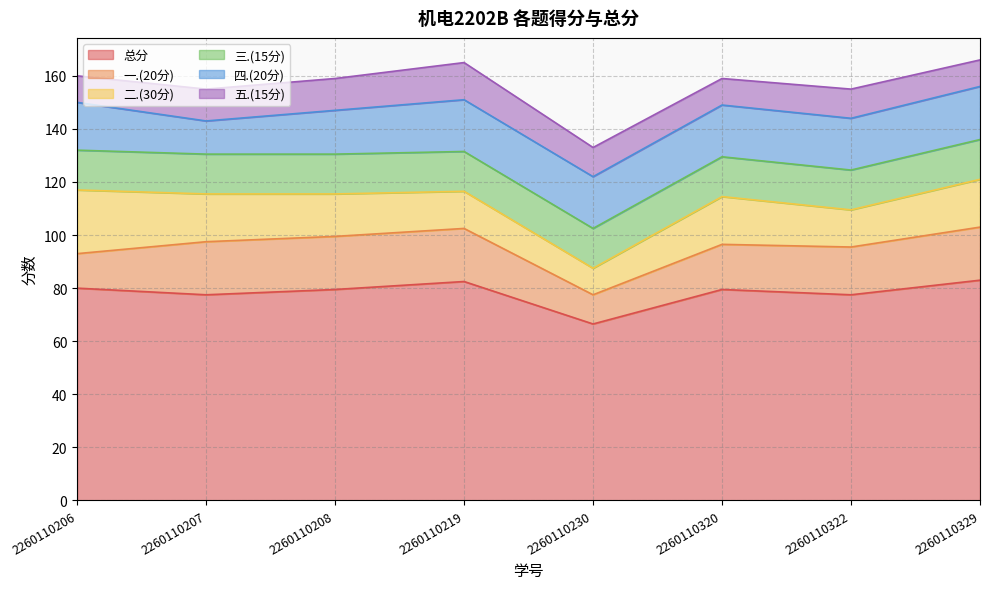

True or false: 五.(15分) and 三.(15分) intersect in this chart.

False